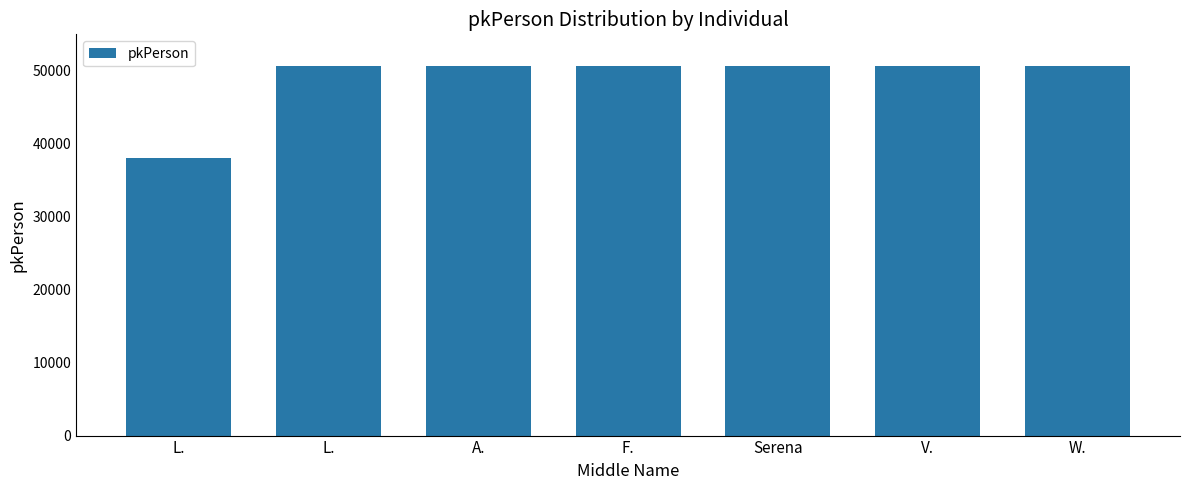

Which category has the lowest value across all series?

L.